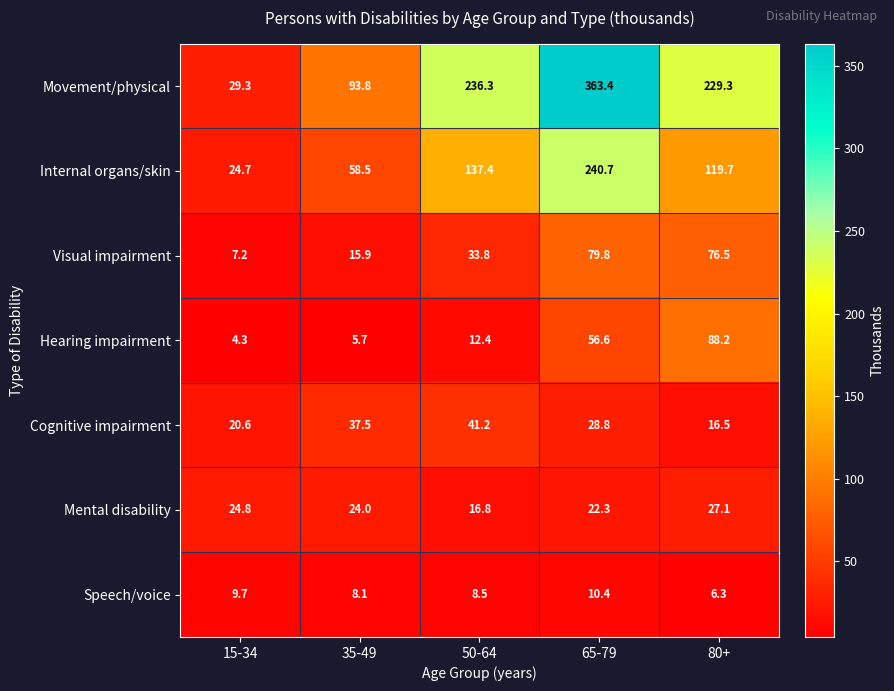

What is the difference between the highest and lowest values at 35-49?

88.1